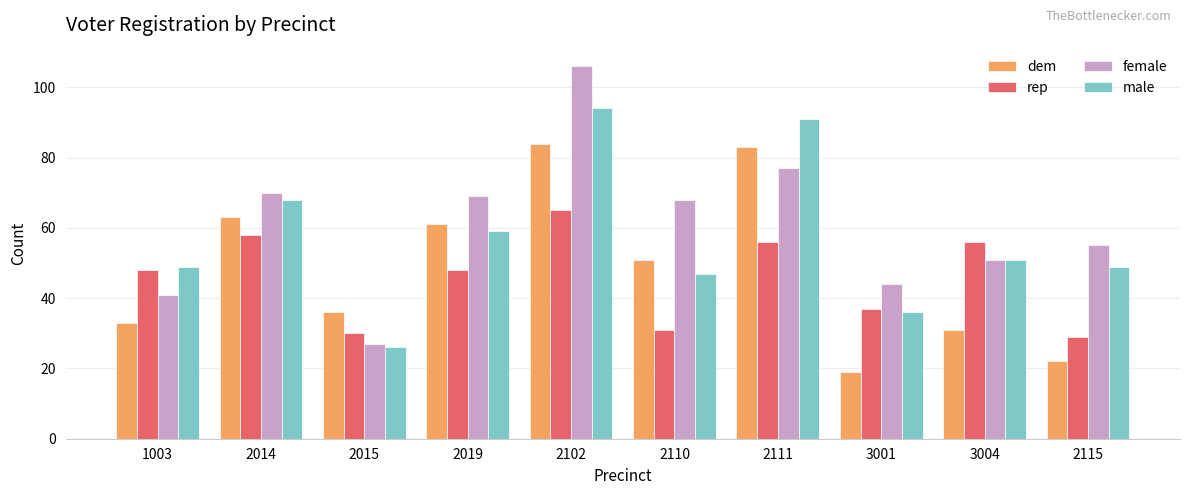

Rank the series by their maximum value, from highest to lowest.

female, male, dem, rep